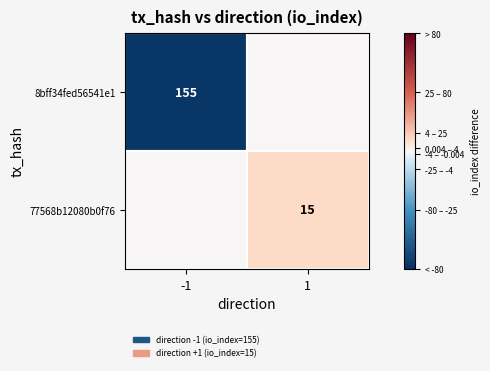

Which category has the highest value across all series?

1